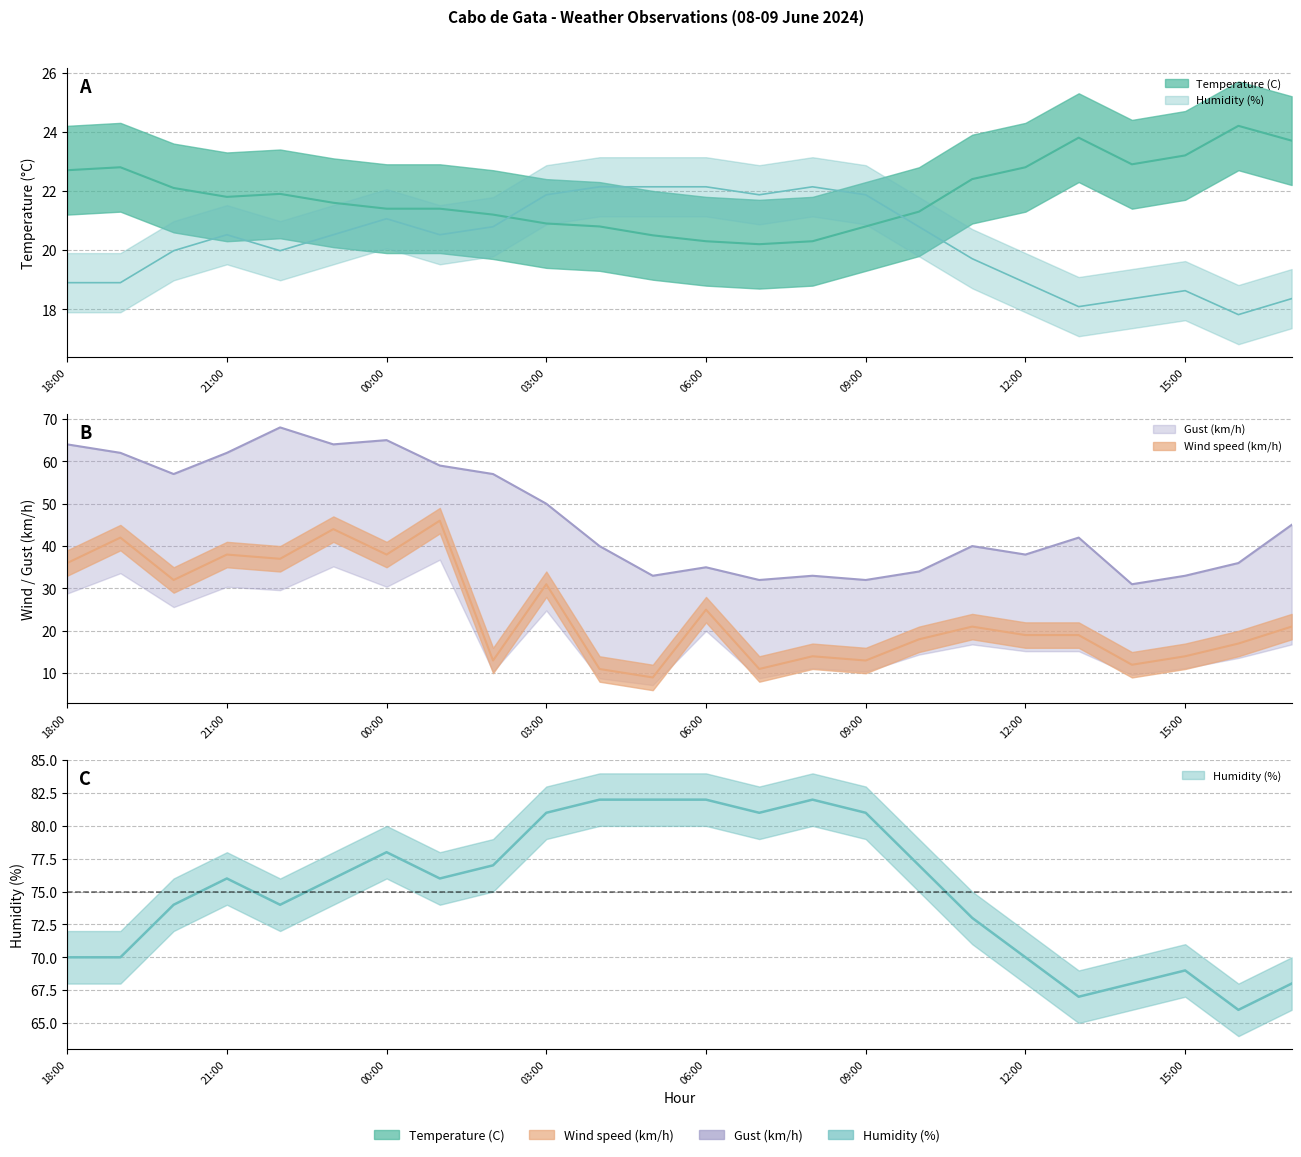

True or false: Wind speed (km/h) and Gust (km/h) intersect in this chart.

False